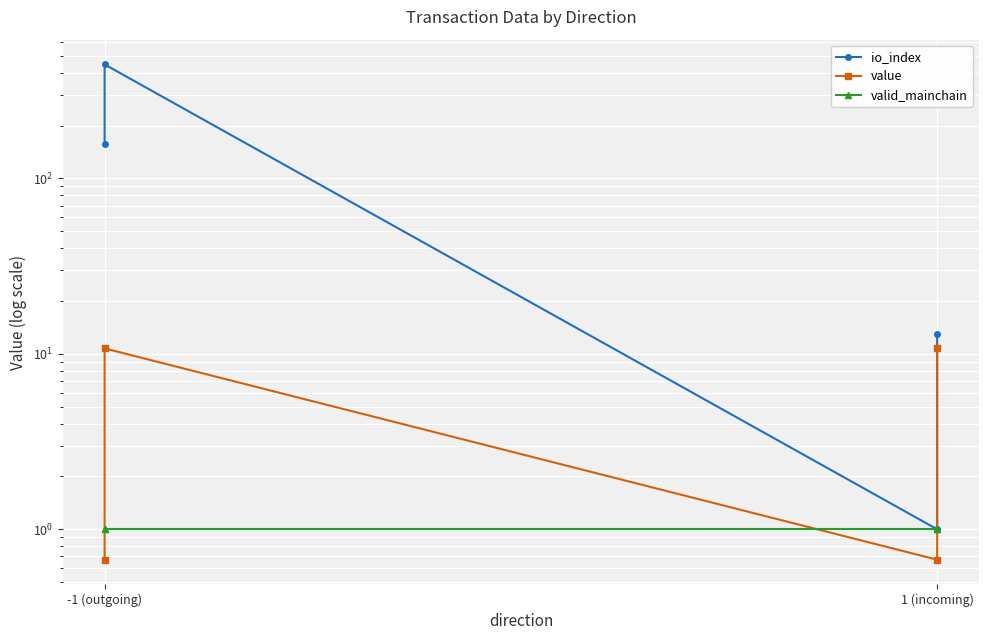

In io_index, how many points are lower than both neighbors (excluding endpoints)?

1